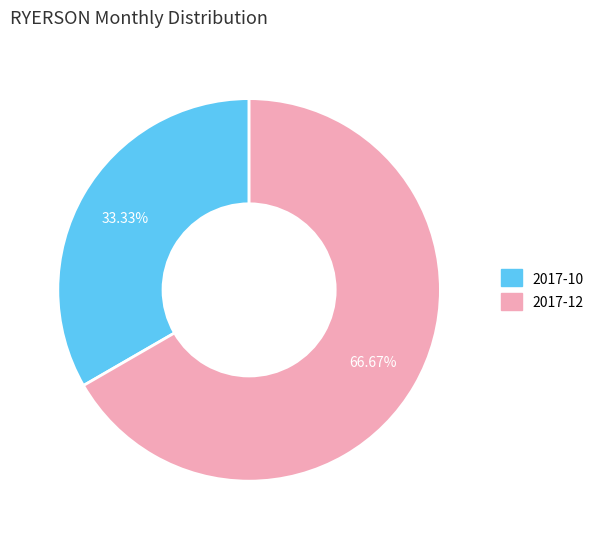

To the nearest percent, what percentage of the pie is 2017-10?

33%